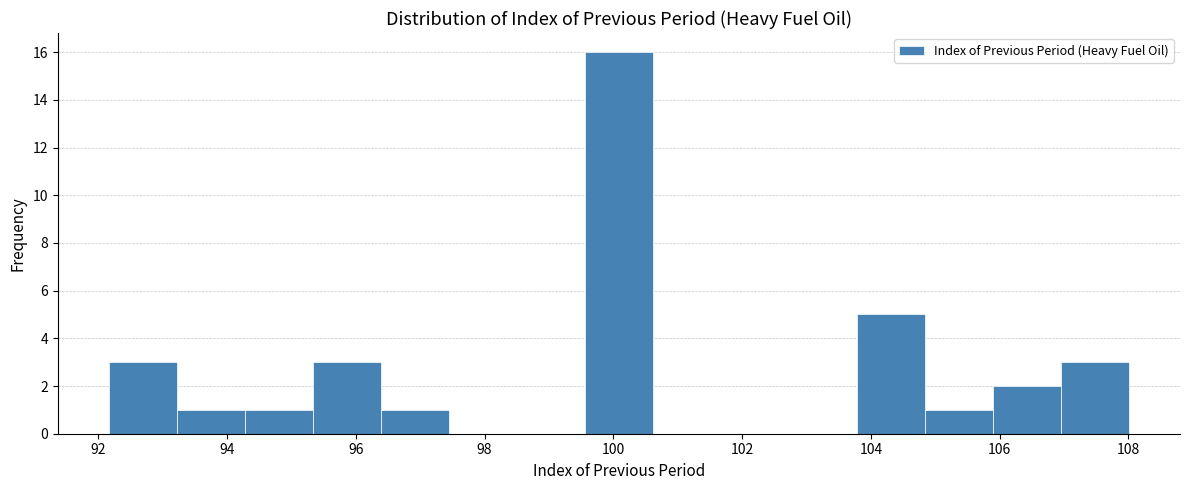

Reading left to right, transcribe this chart: for each bar, give the range it covers on the x-axis and its height. Neither the bar edges nor the heights are printed on the chart, so give them approximately, as read against the axes.

92.2 to 93.2: 3
93.2 to 94.2: 1
94.2 to 95.4: 1
95.4 to 96.4: 3
96.4 to 97.4: 1
97.4 to 98.6: 0
98.6 to 99.6: 0
99.6 to 100.6: 16
100.6 to 101.6: 0
101.6 to 102.8: 0
102.8 to 103.8: 0
103.8 to 104.8: 5
104.8 to 105.8: 1
105.8 to 107.0: 2
107.0 to 108.0: 3